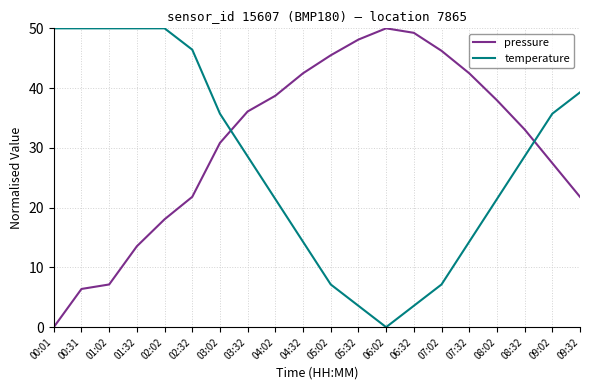

Where does the temperature series first go above 28?

00:01